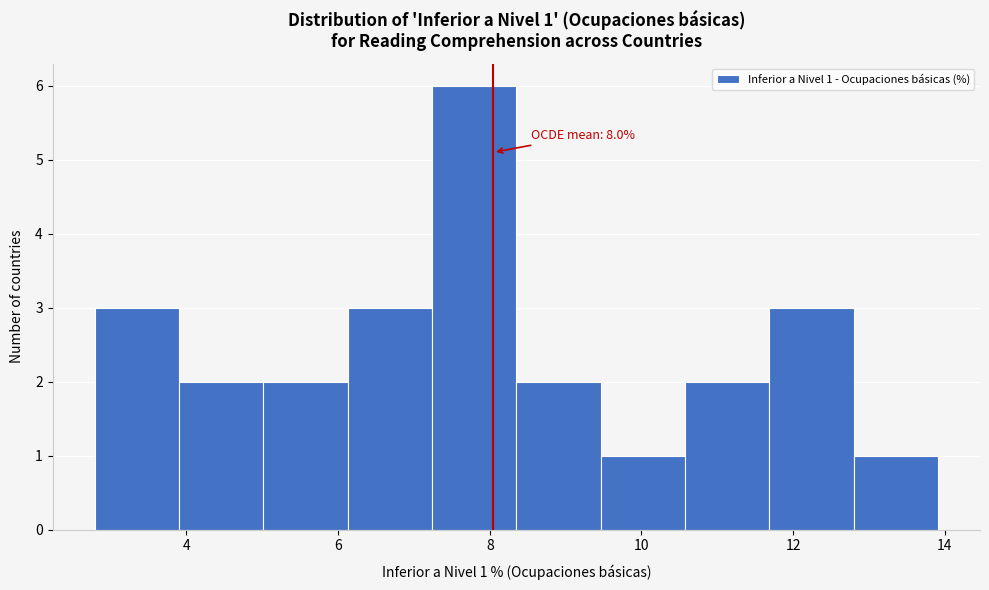

Over which range of the x-axis is the bar tallest?

7.2 to 8.4